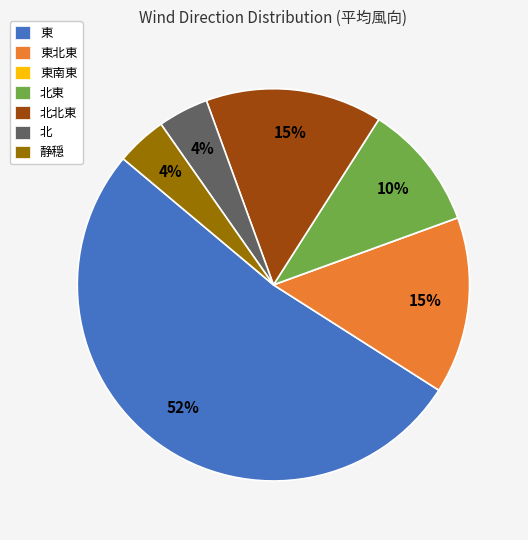

Is it true that 北東 is 10% of the pie?

True